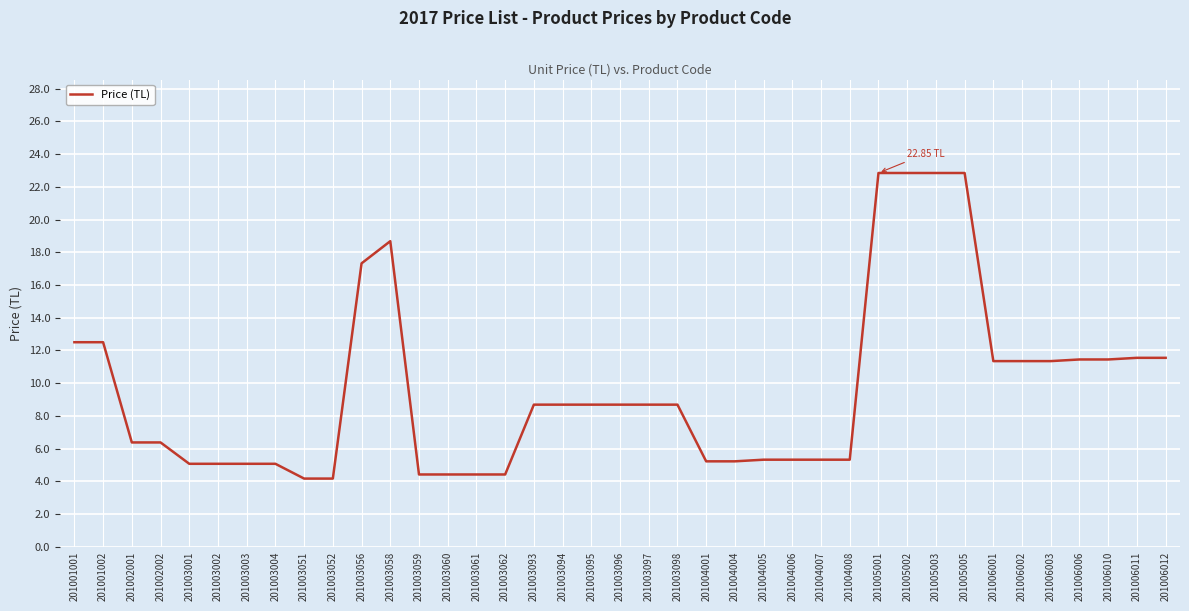

What is the change in value from 201003097 to 201004007?

-3.4